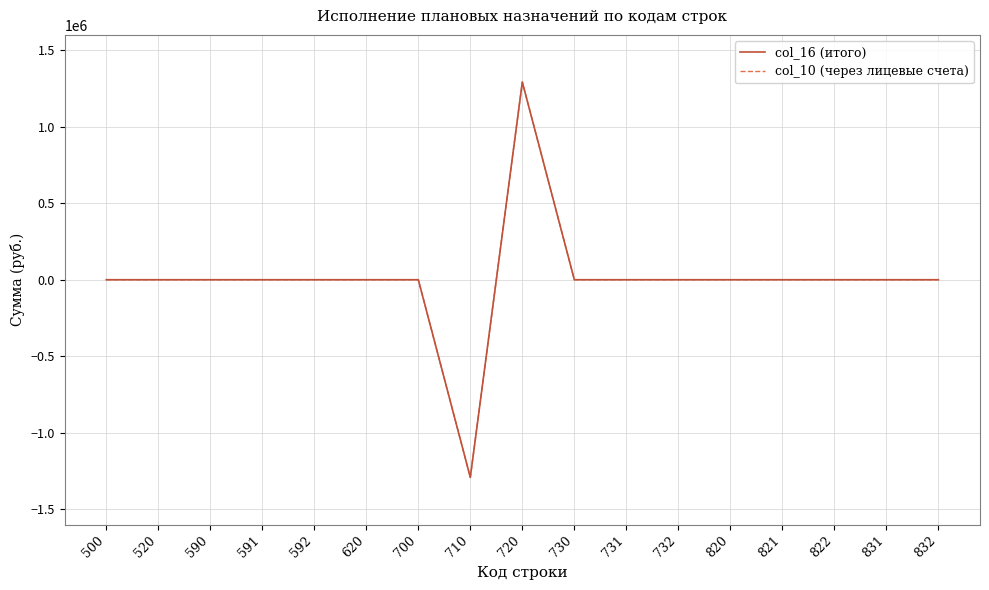

At which label is col_10 (через лицевые счета) closest to 0?

500